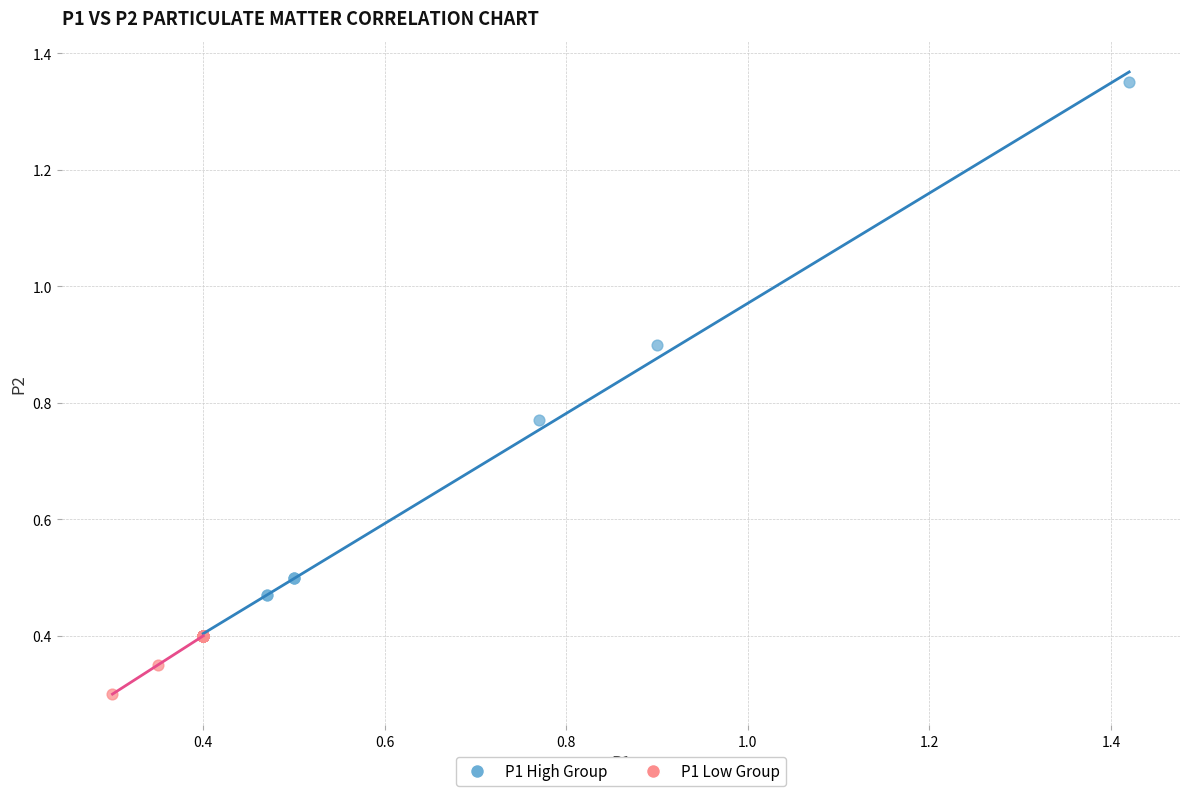

Which series has the largest Y range (max minus min)?

P1 High Group